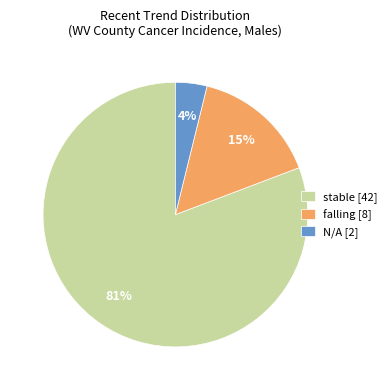

True or false: N/A [2] accounts for 4% of the total.

True